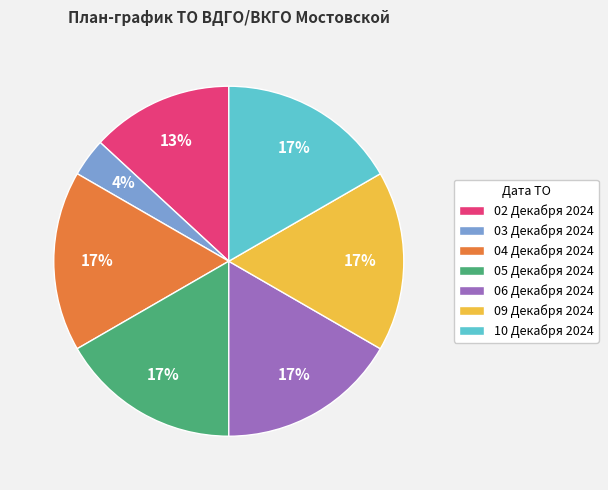

Which category has the smallest portion of the pie?

03 Декабря 2024